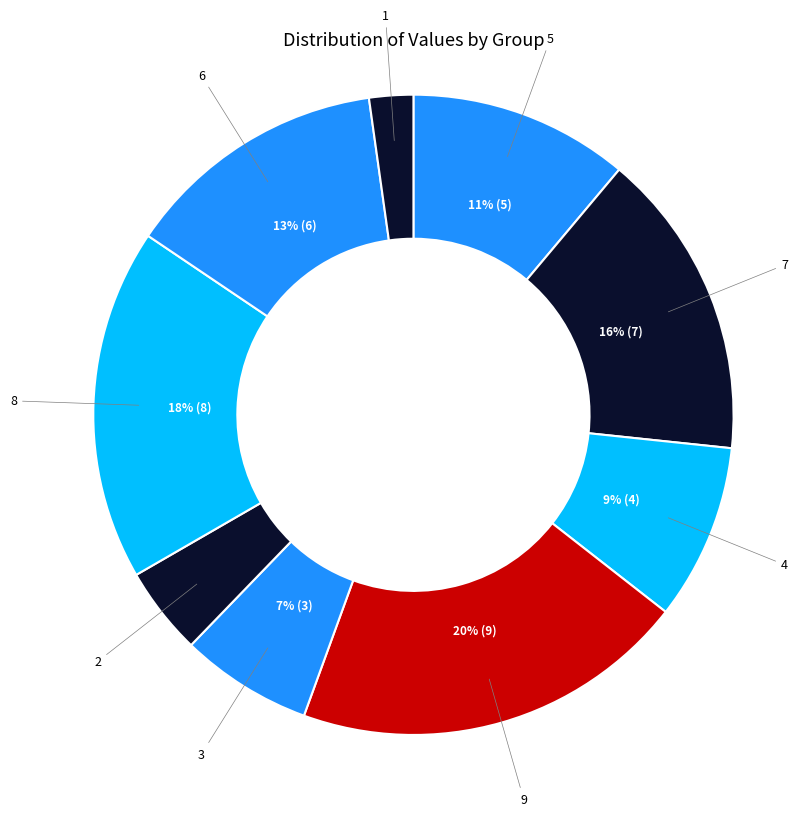

True or false: 7 accounts for 30% of the total.

False